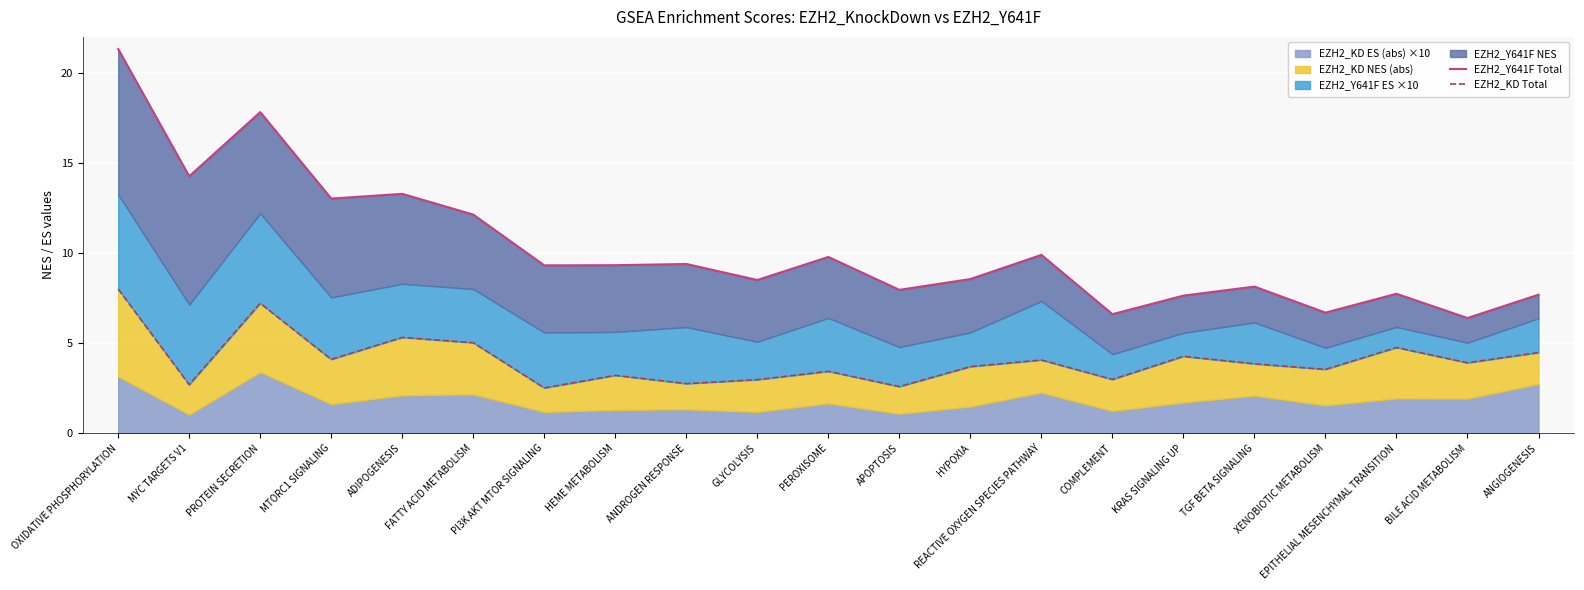

Reading left to right, transcribe all the data shown in this chart.

EZH2_Y641F Total: 21.3	14.3	17.8	13.0	13.3	12.1	9.3	9.3	9.4	8.5	9.8	8.0	8.6	9.9	6.6	7.6	8.1	6.7	7.7	6.4	7.7
EZH2_KD Total: 8.0	2.7	7.2	4.1	5.3	5.0	2.5	3.2	2.8	3.0	3.4	2.6	3.7	4.1	3.0	4.3	3.9	3.5	4.8	3.9	4.5